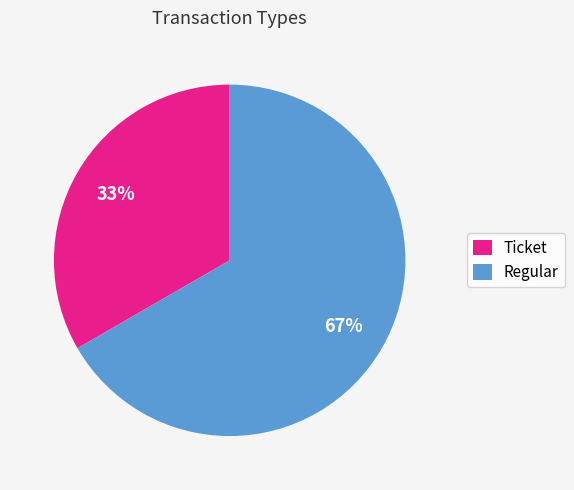

To the nearest percent, what is the combined percentage of Ticket and Regular?

100%